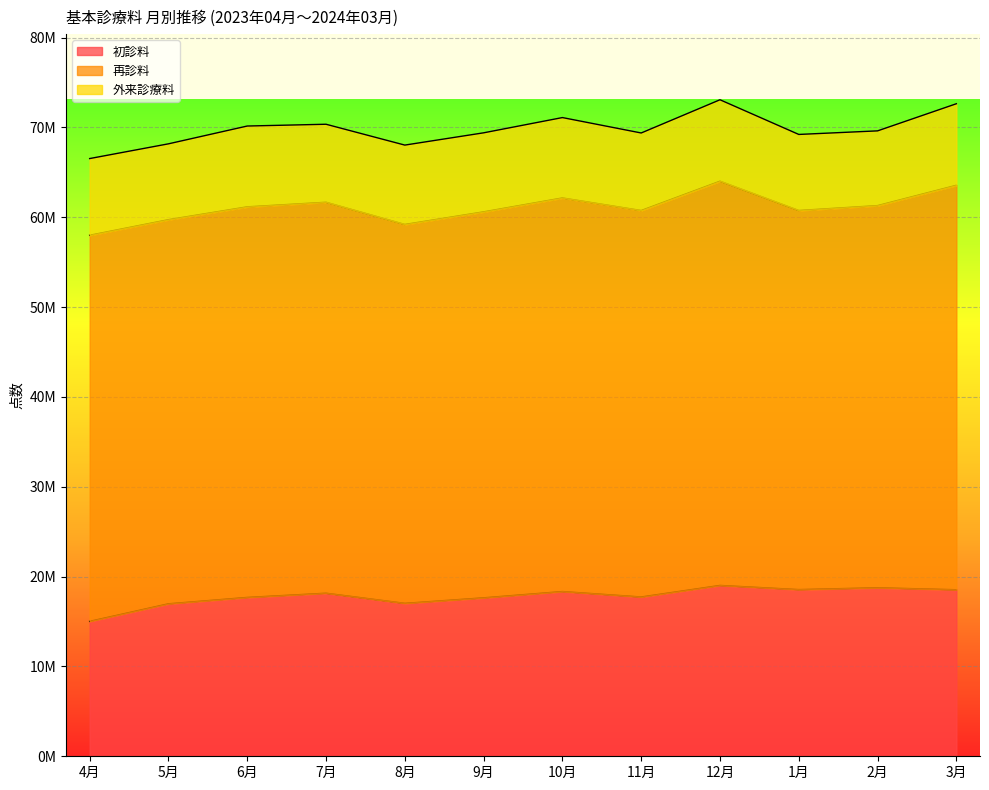

What is the label of the 3rd point from the right?

1月